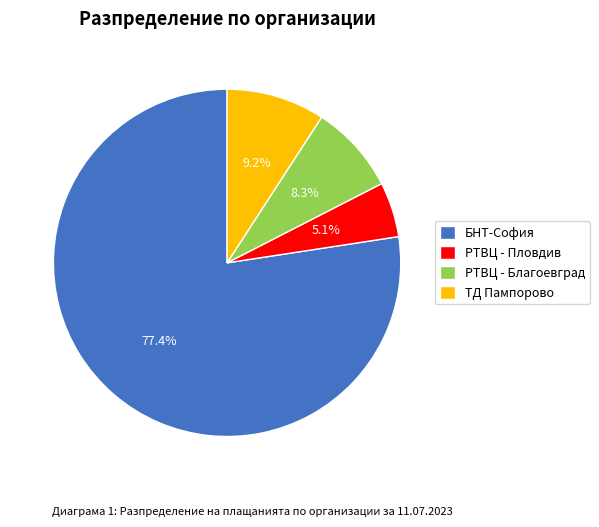

To the nearest percent, what is the difference between the largest and smallest slice percentages?

72%